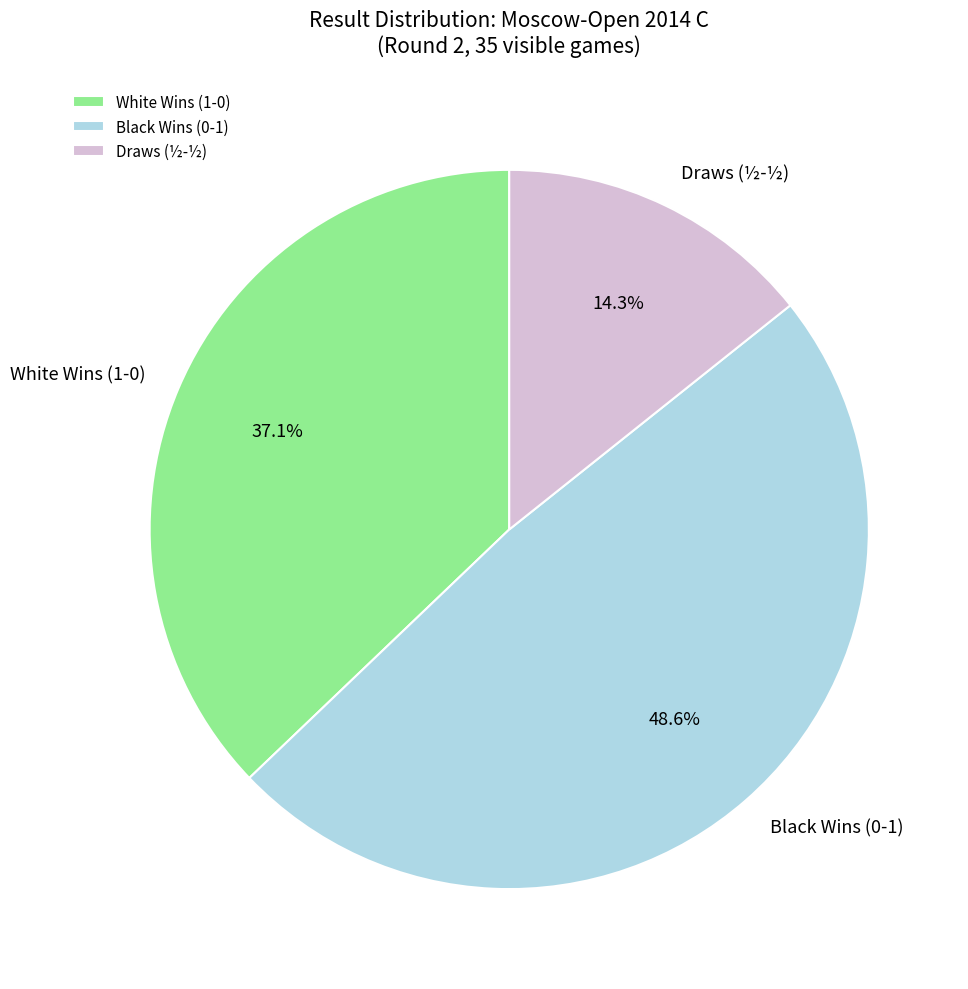

Between Black Wins (0-1) and White Wins (1-0), which is larger?

Black Wins (0-1)